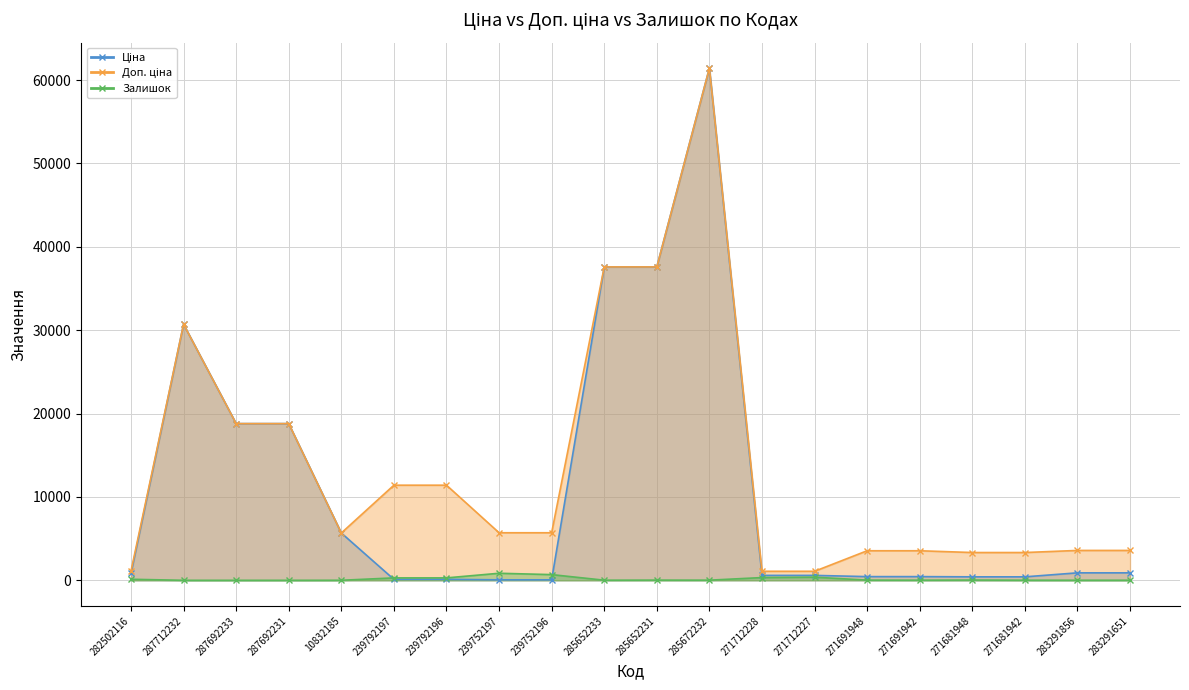

Which series has the largest total across all categories?

Доп. ціна